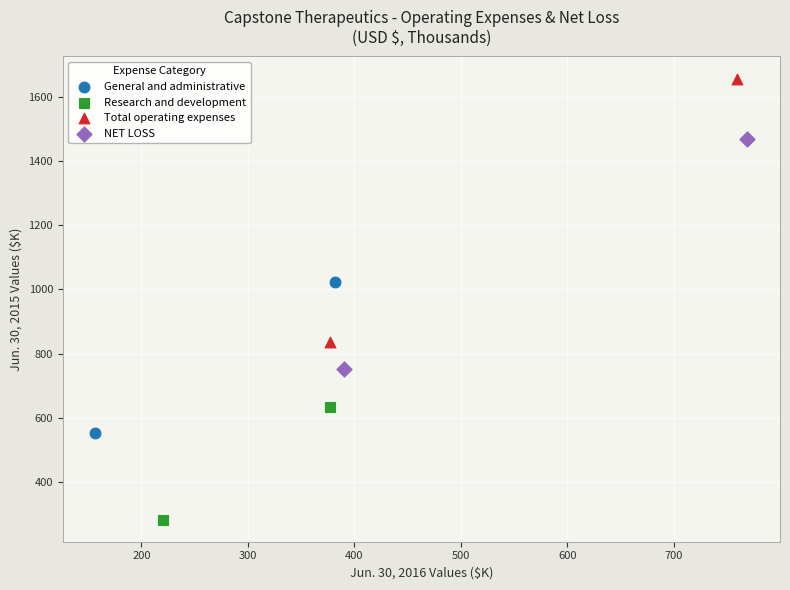

Which series reaches the maximum Y coordinate?

Total operating expenses